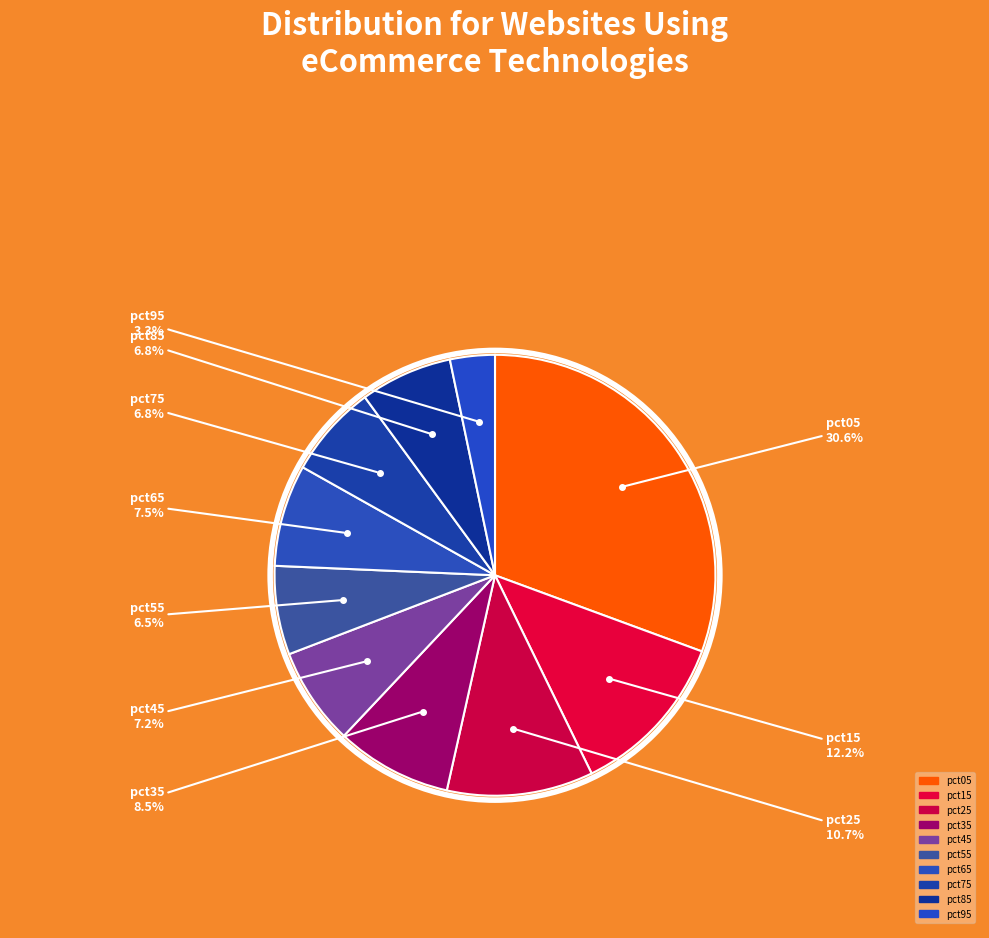

How much of the chart is everything except pct45?

92.8%